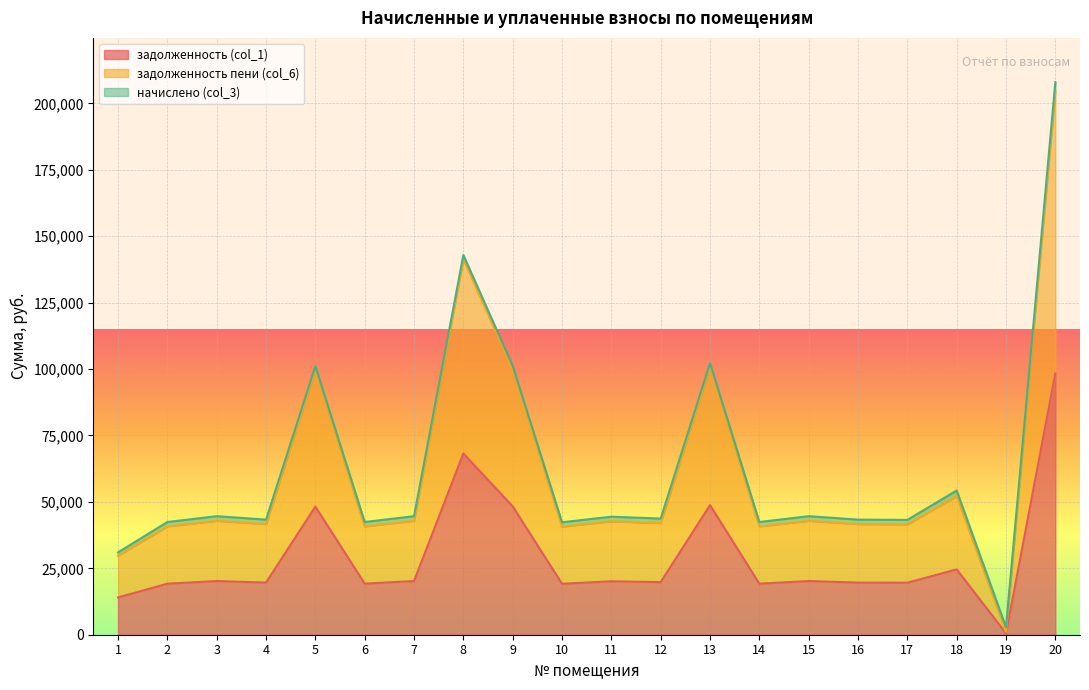

What is the maximum value shown in the chart?

208005.6